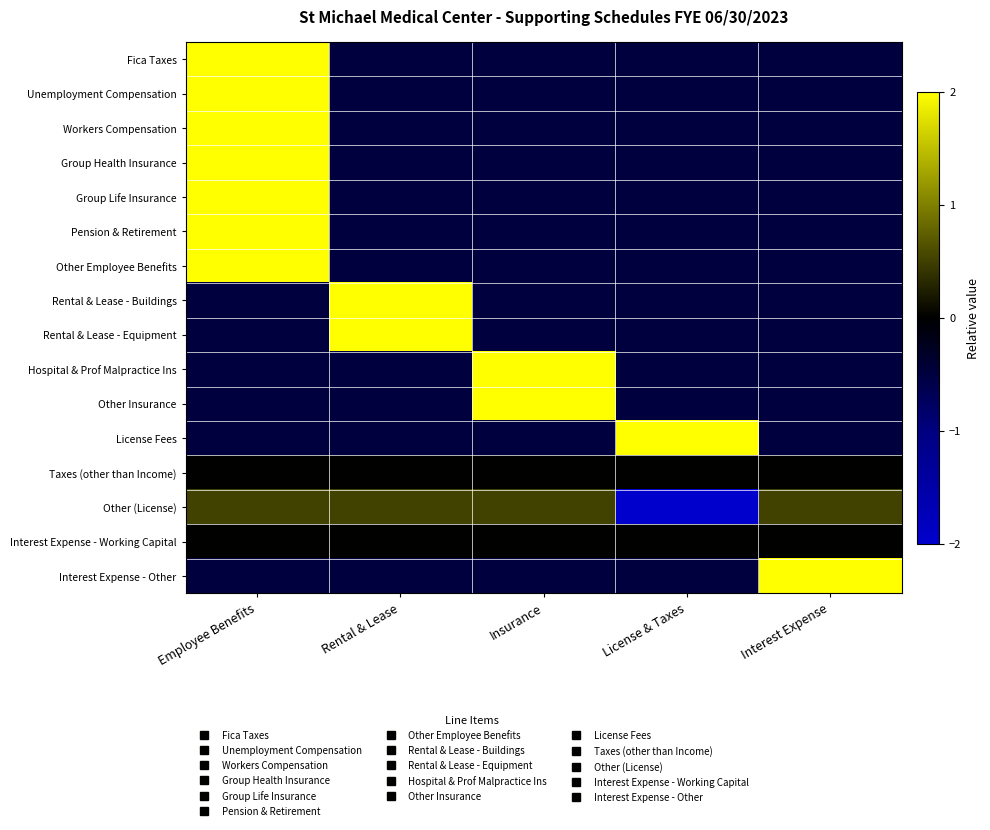

What is the greatest value displayed?

2.0